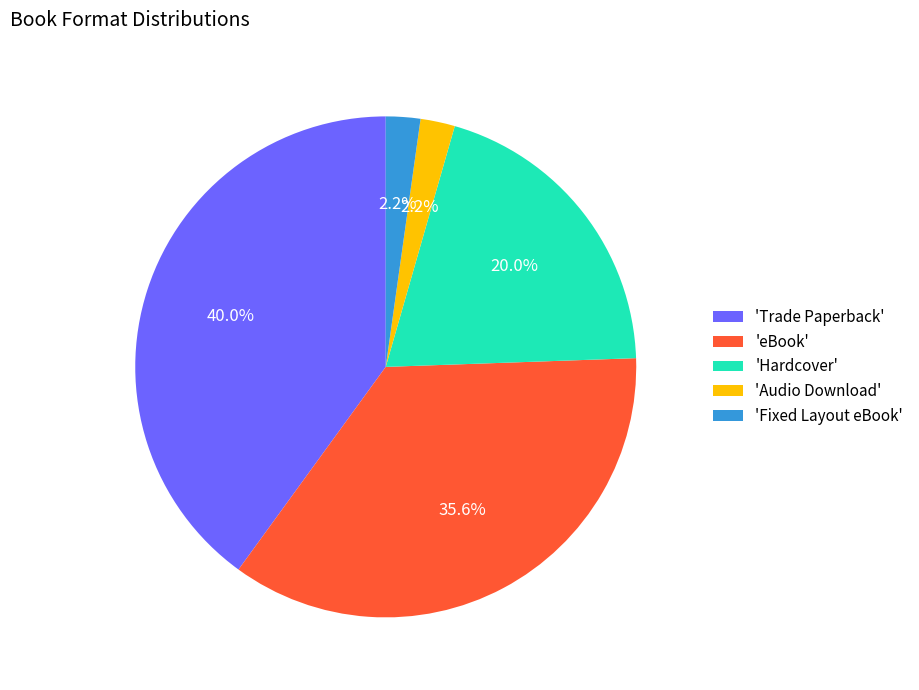

What is the largest slice in the pie chart?

'Trade Paperback'